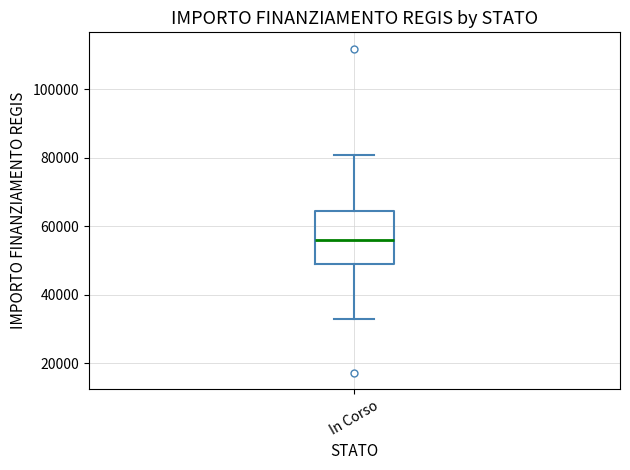

Read this box plot against the y-axis: the position of the median line, the range covered by the box, and the ends of both whiskers. The values are not printed on the chart, so give them approximately, as read against the axis.

median 56000, box 50000 to 64000, whiskers 32000 to 80000